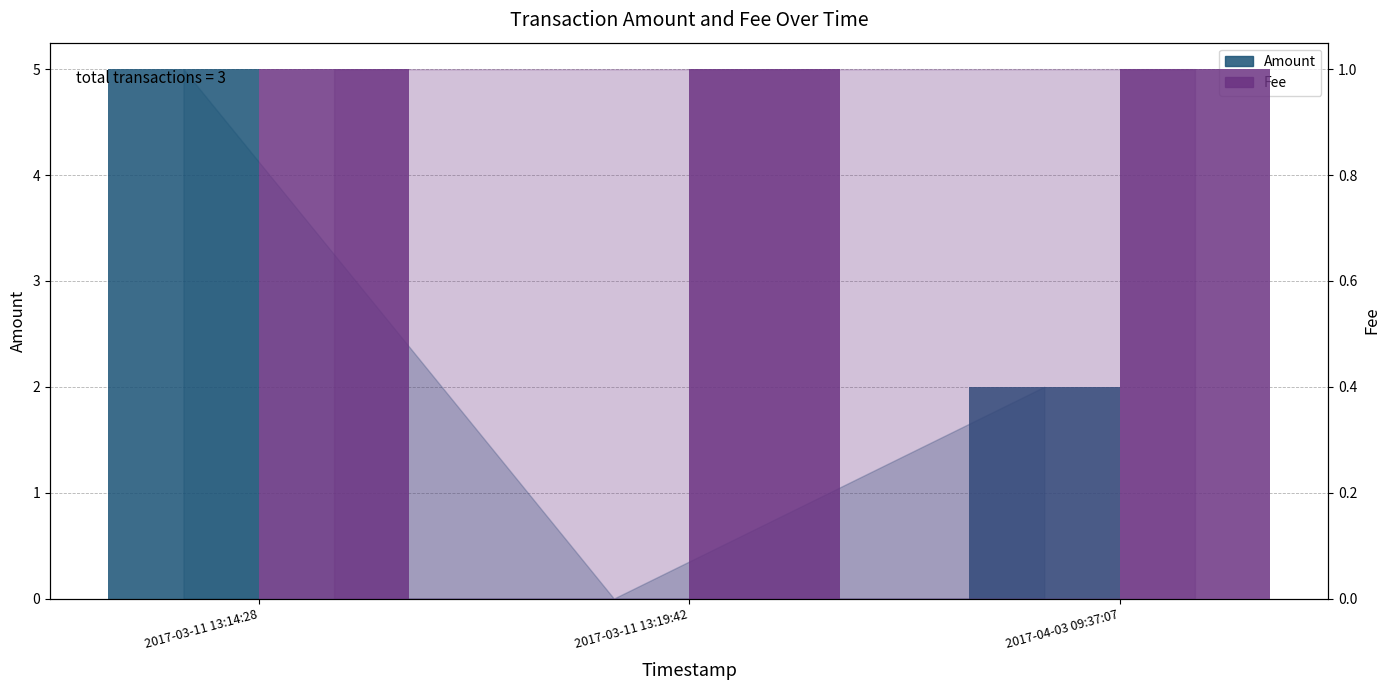

Which label corresponds to the largest value in the chart?

2017-03-11 13:14:28